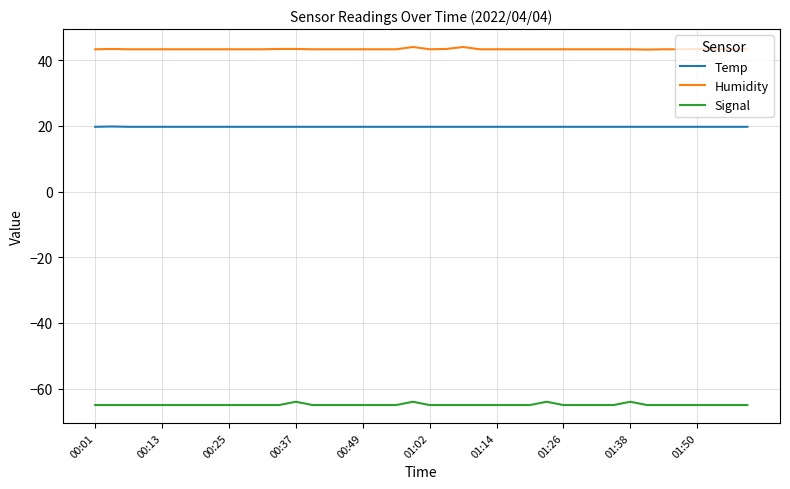

What is the lowest value of the Temp series?

19.7